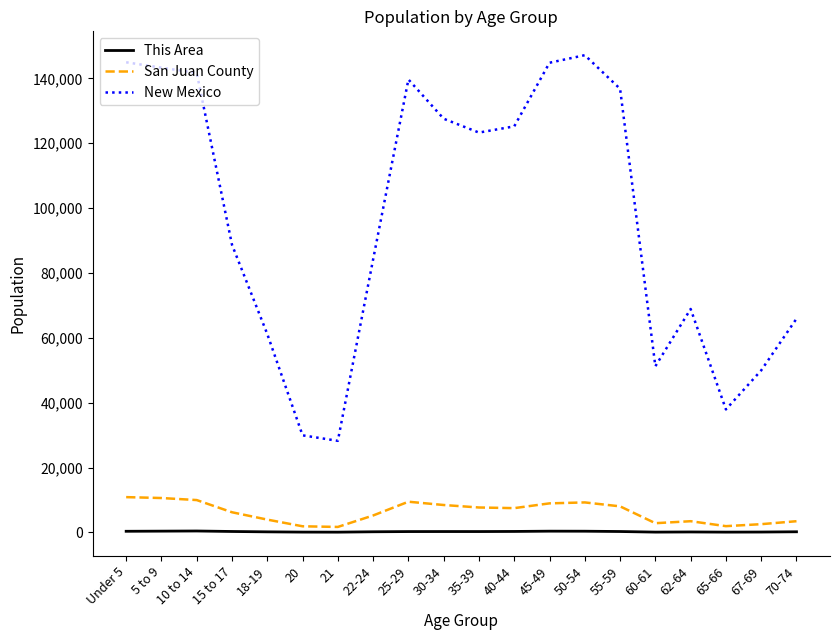

What is the maximum value for San Juan County?

10875